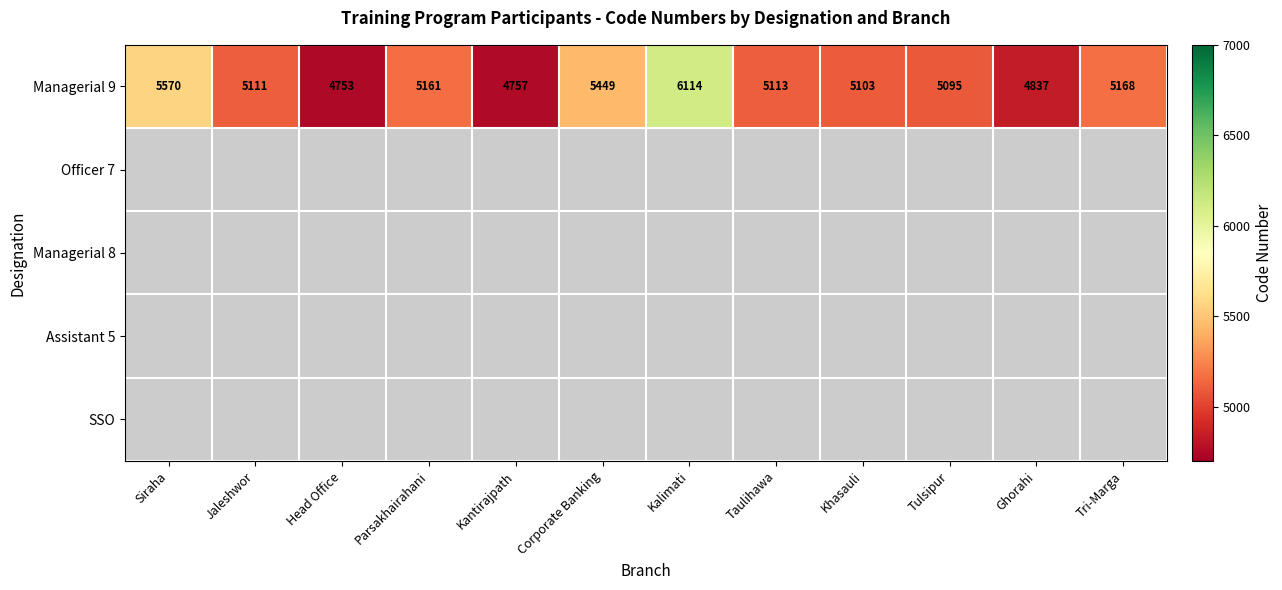

The Managerial 9 series shows 4753 at Head Office. True or false?

True